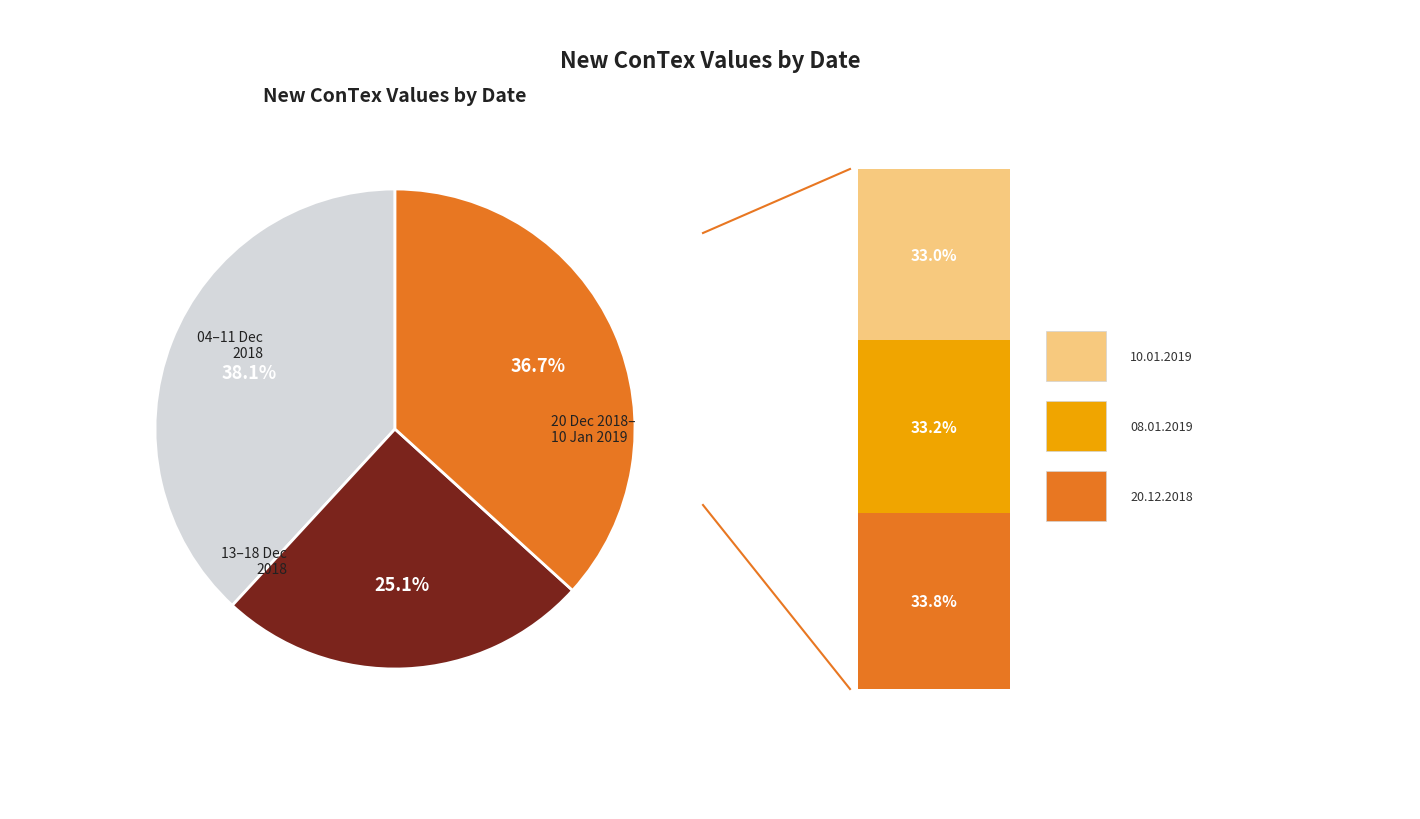

How many segments does this pie chart have?

3